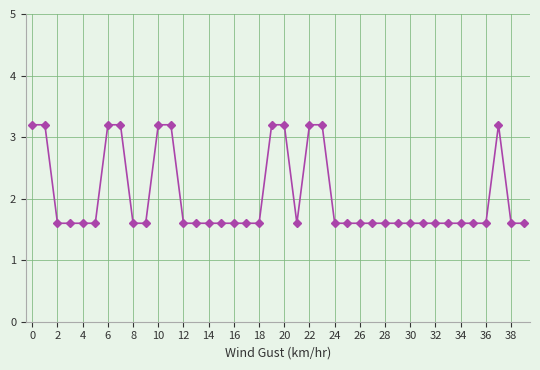

What is the minimum value shown in the chart?

1.6